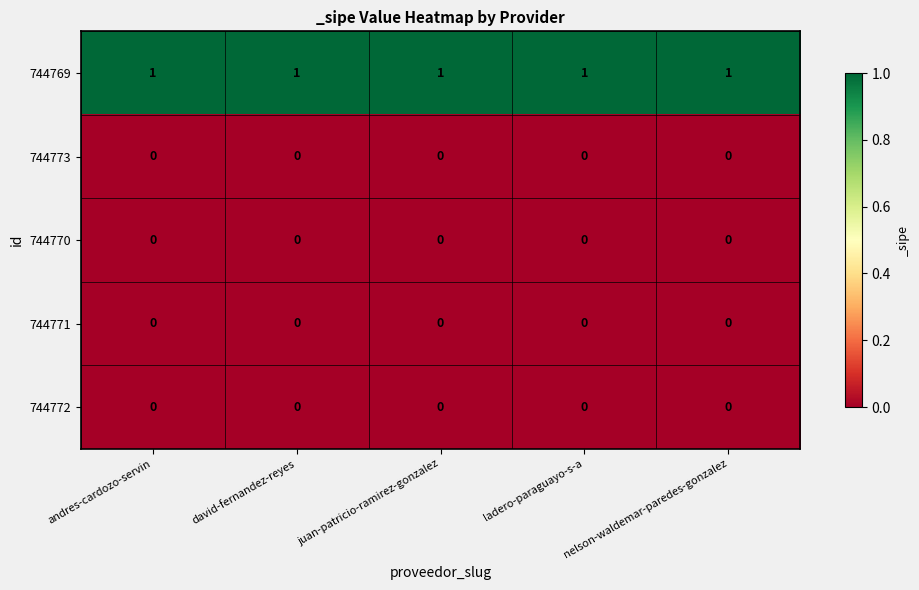

How many data points does each series have?

5